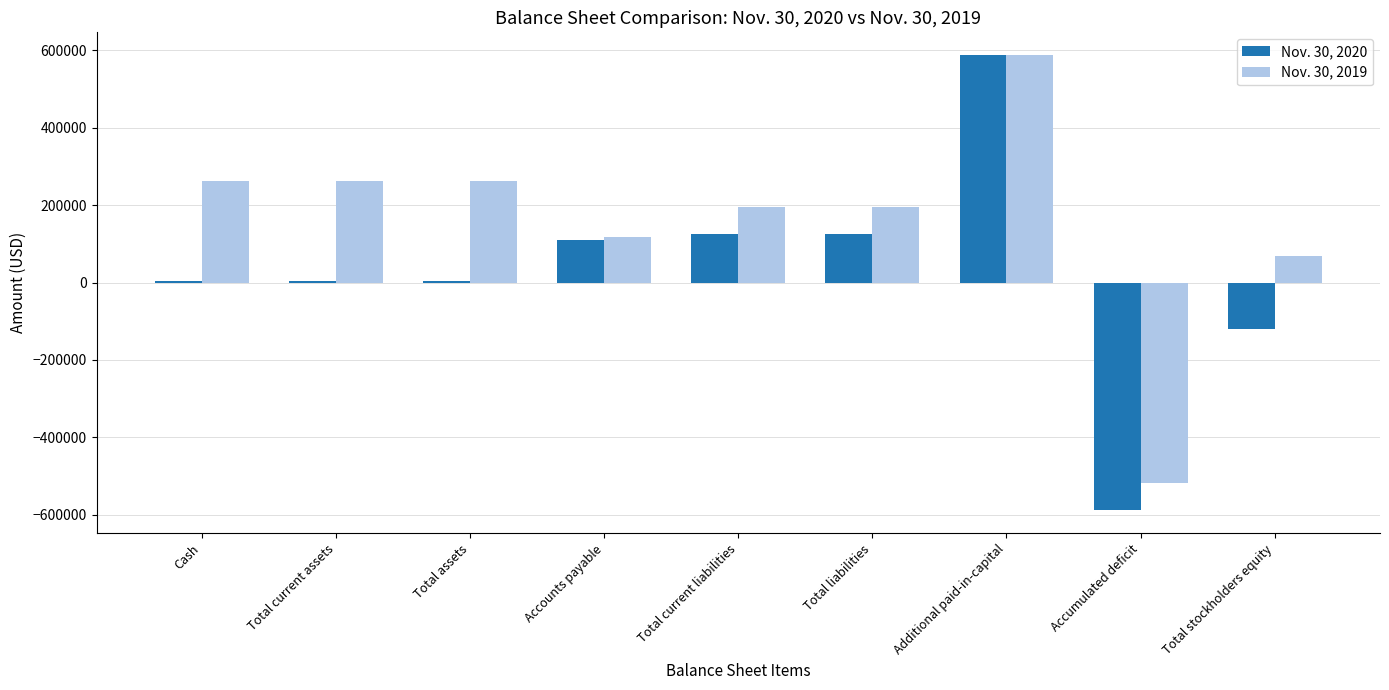

How many negative values does the Nov. 30, 2019 series have?

1